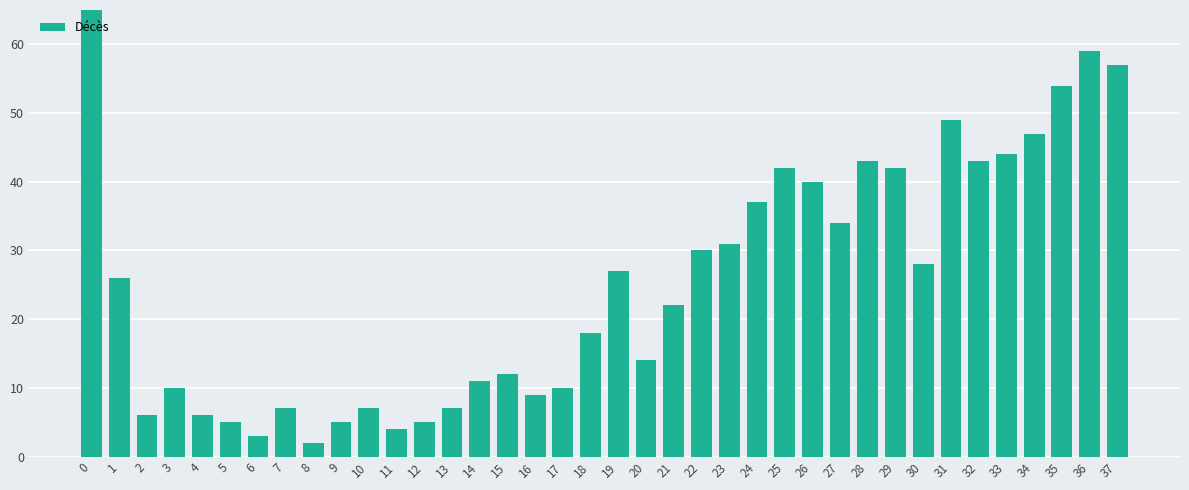

What is the minimum value shown in the chart?

2